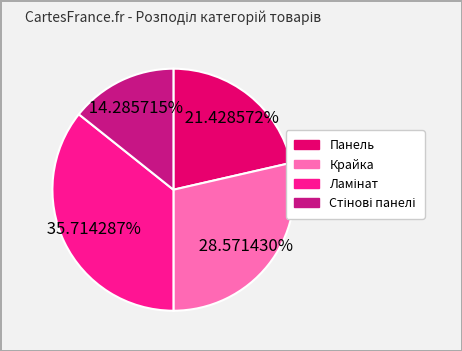

Count the number of slices in the pie.

4